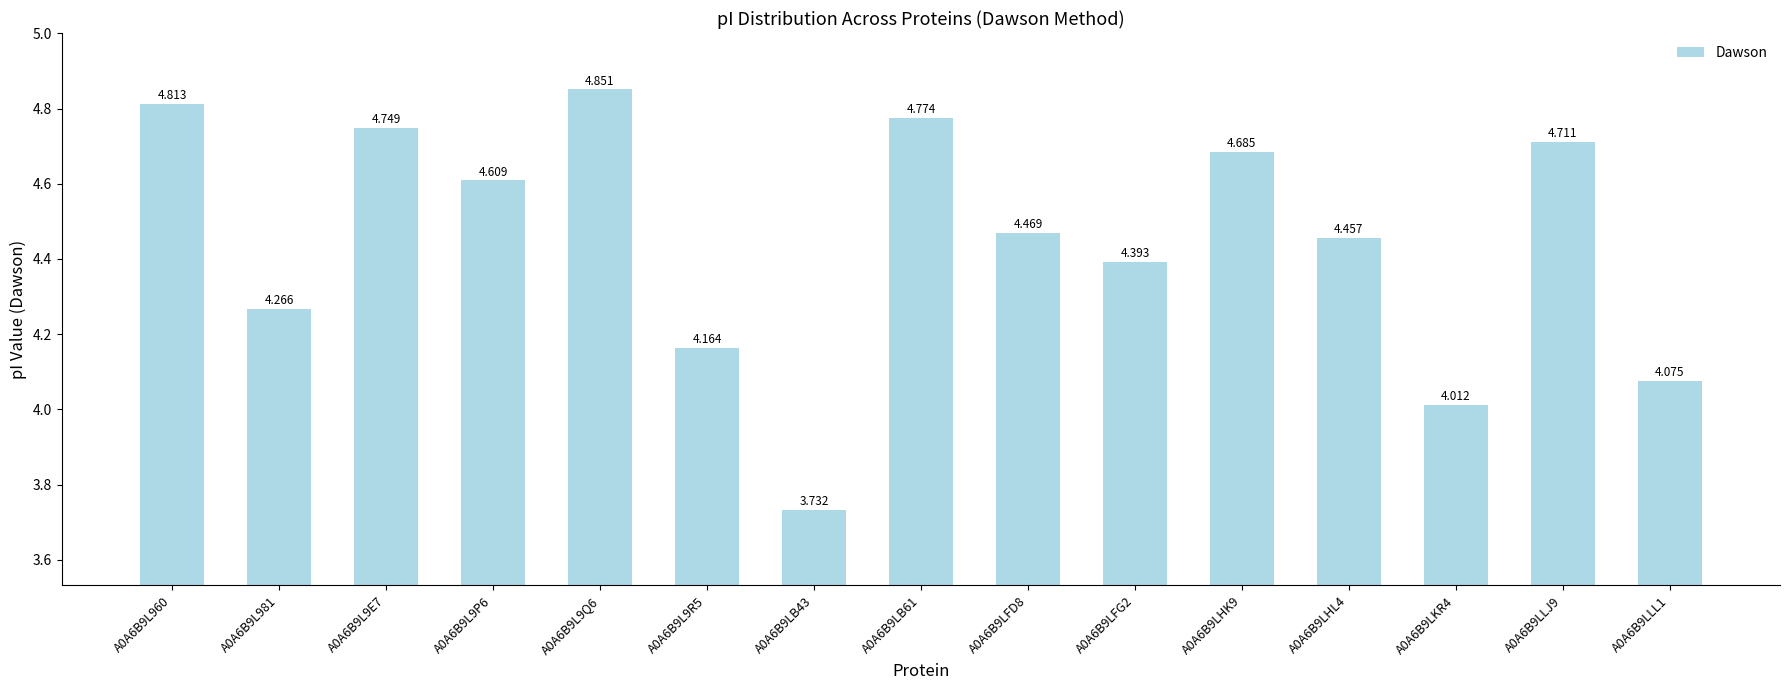

What is the ratio of the value at A0A6B9LHK9 to the value at A0A6B9LFG2?

1.1